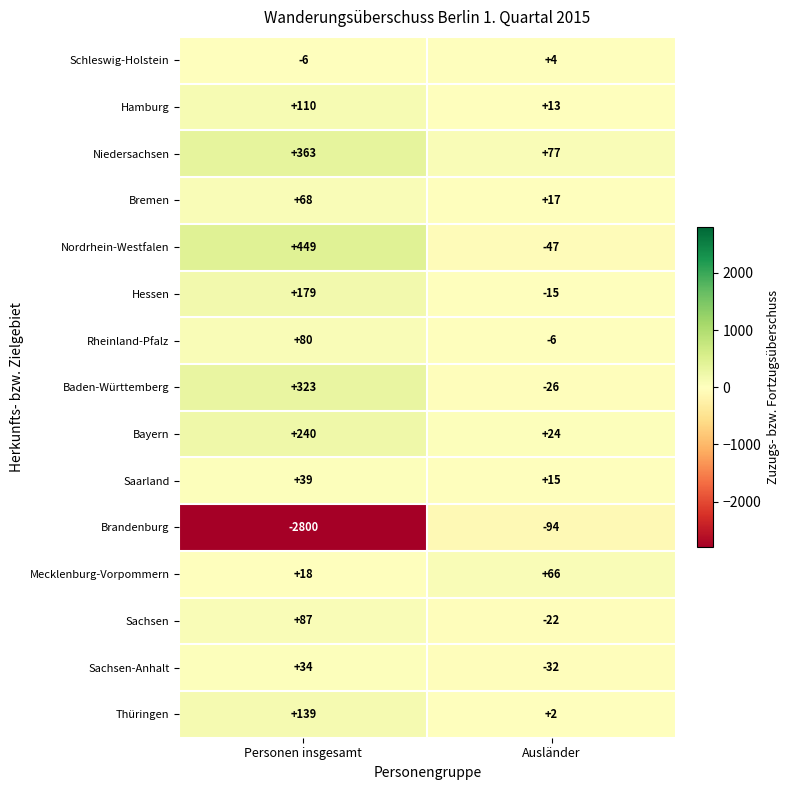

Reading right to left, extract all data points from this chart.

Schleswig-Holstein: 4	-6
Hamburg: 13	110
Niedersachsen: 77	363
Bremen: 17	68
Nordrhein-Westfalen: -47	449
Hessen: -15	179
Rheinland-Pfalz: -6	80
Baden-Württemberg: -26	323
Bayern: 24	240
Saarland: 15	39
Brandenburg: -94	-2800
Mecklenburg-Vorpommern: 66	18
Sachsen: -22	87
Sachsen-Anhalt: -32	34
Thüringen: 2	139